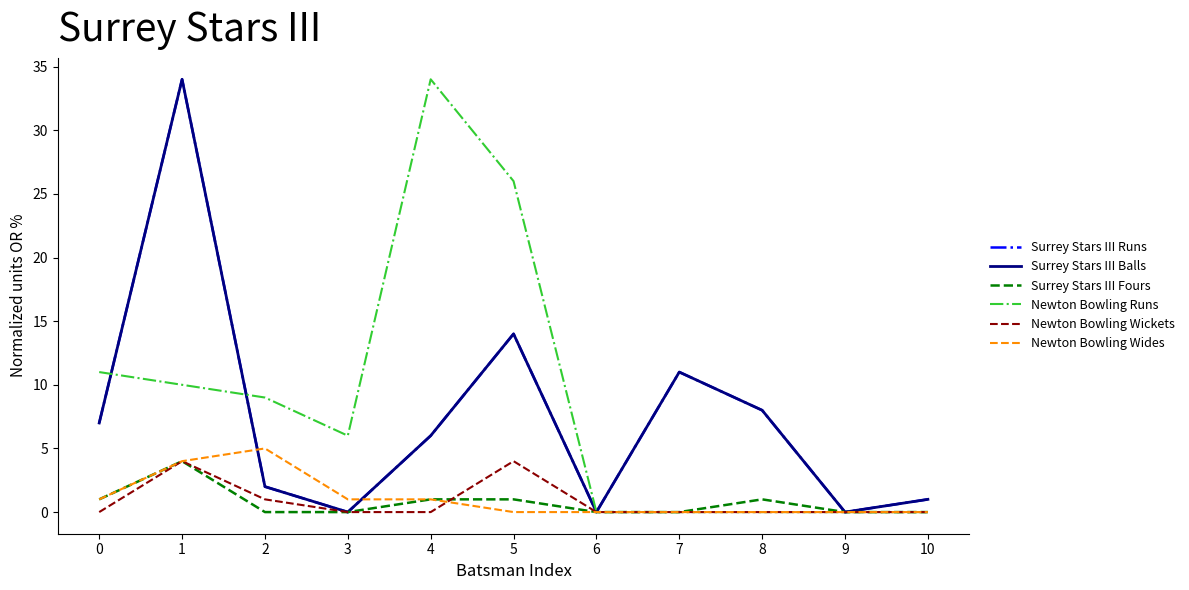

At 6, list the series in order from smallest to largest.

Surrey Stars III Runs, Surrey Stars III Balls, Surrey Stars III Fours, Newton Bowling Runs, Newton Bowling Wickets, Newton Bowling Wides